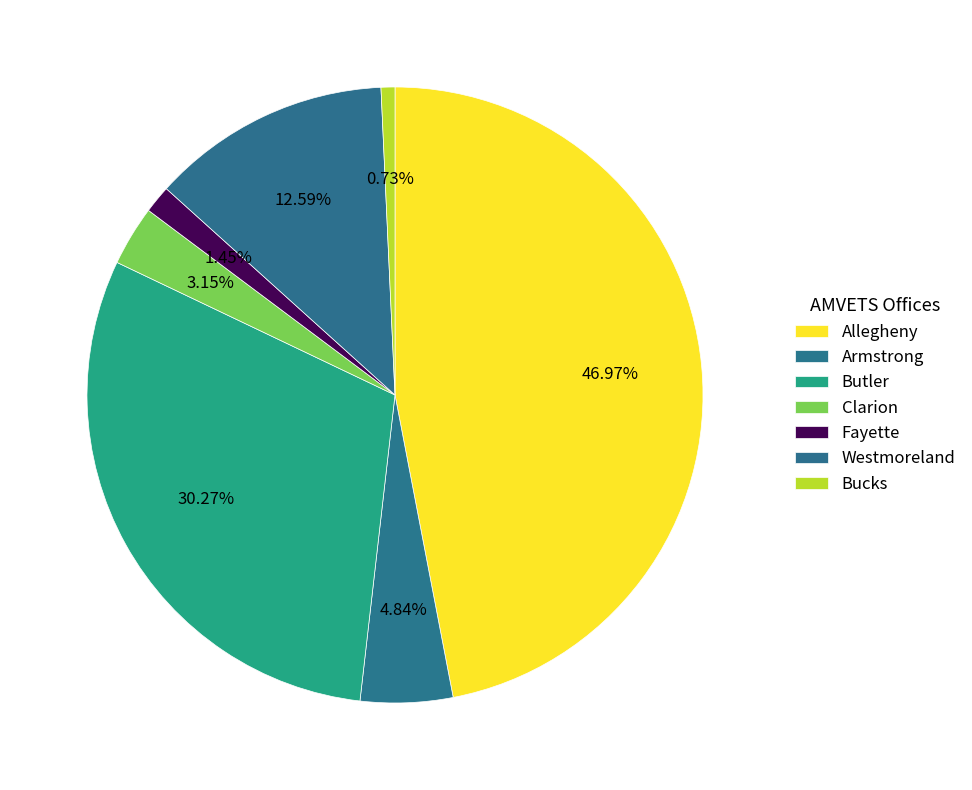

How many slices are in this pie chart?

7